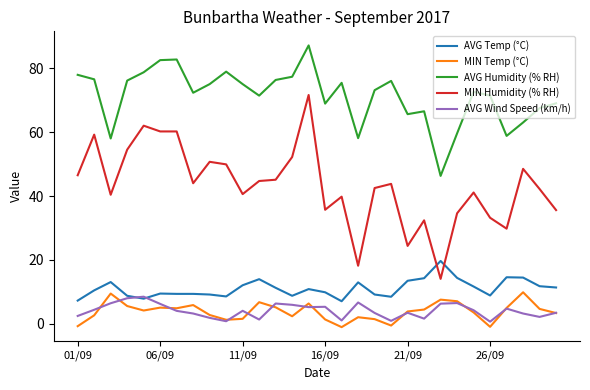

Does the chart display data point markers on the line(s)?

No